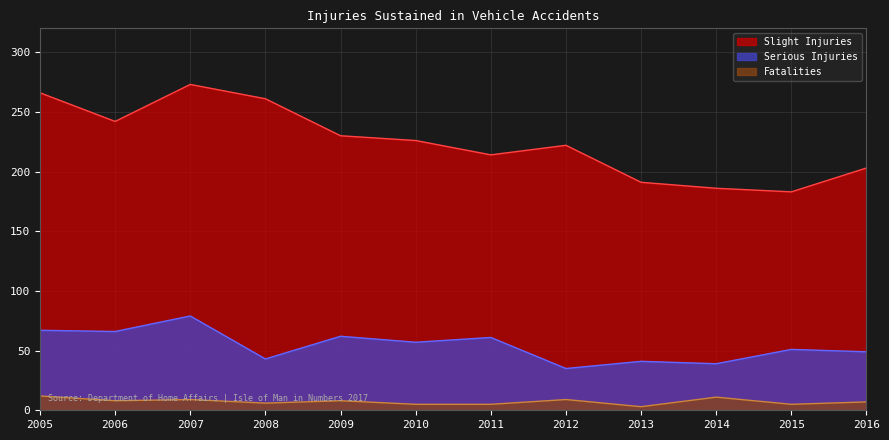

Which series has the largest total across all categories?

Slight Injuries